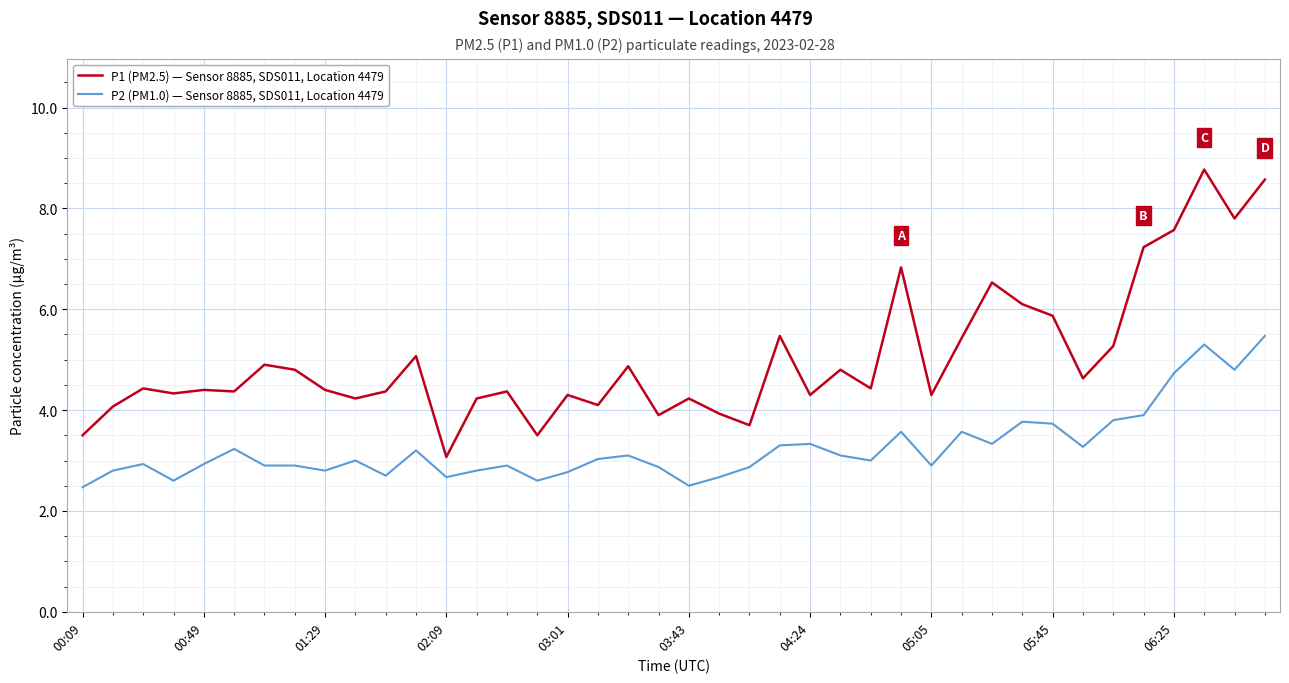

What is the minimum value for P2 (PM1.0) — Sensor 8885, SDS011, Location 4479?

2.5